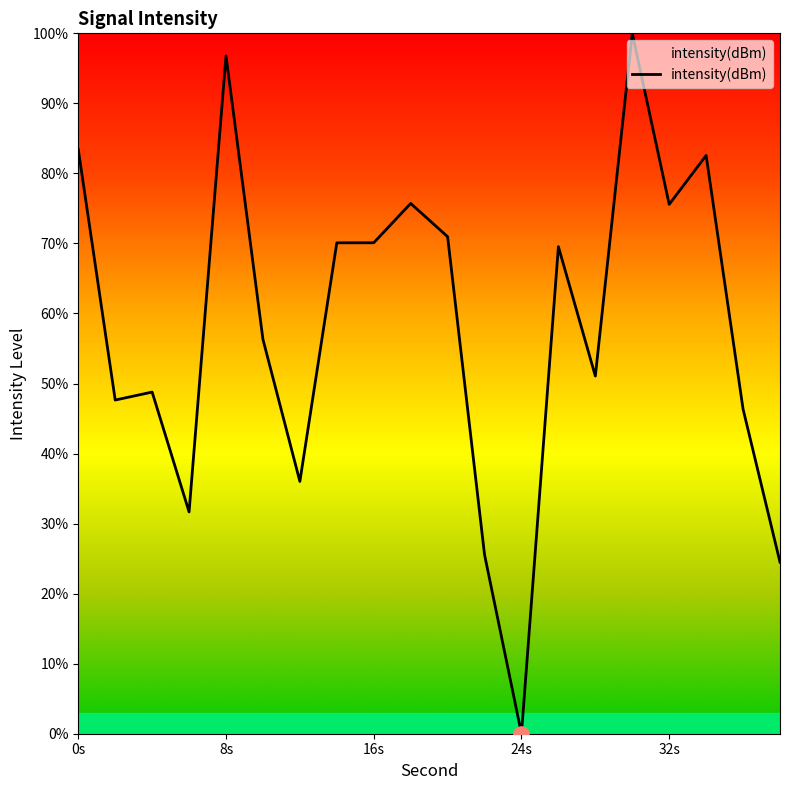

What is the difference between the maximum and minimum values?

100.0